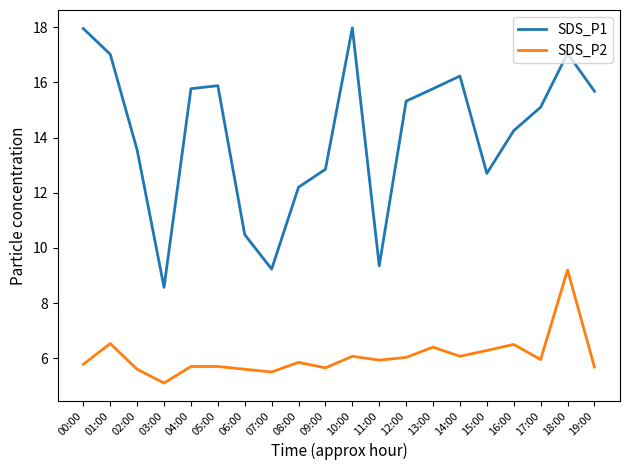

Does the chart display data point markers on the line(s)?

No